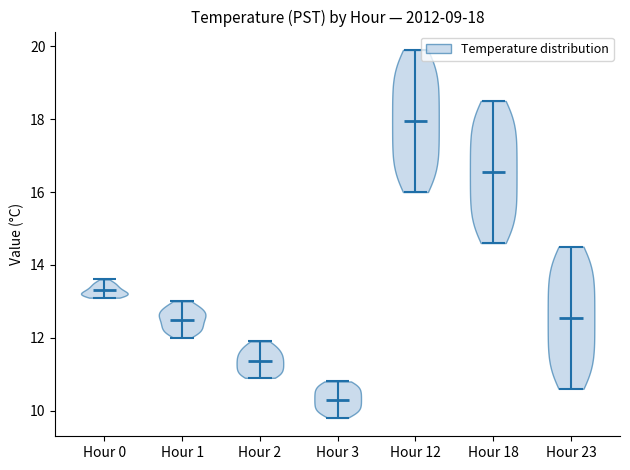

Which violin has the lowest median line?

Hour 3